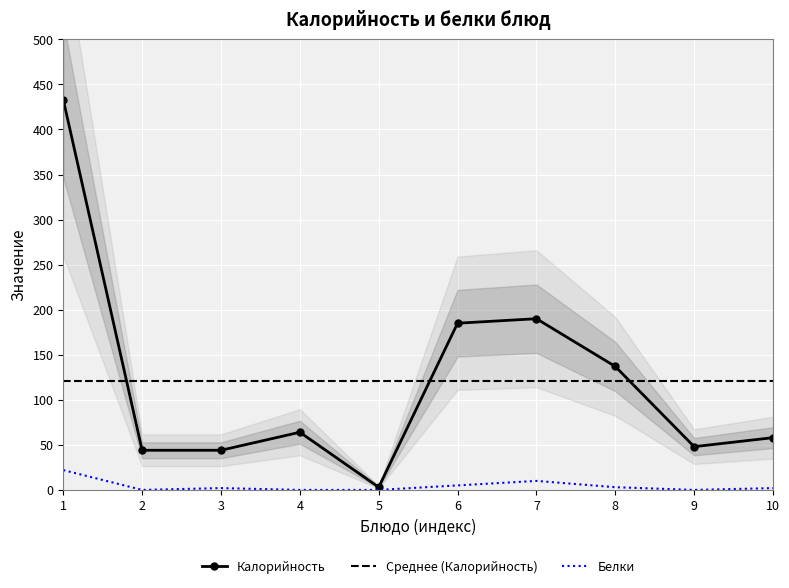

At how many categories does at least one series exceed 216?

1